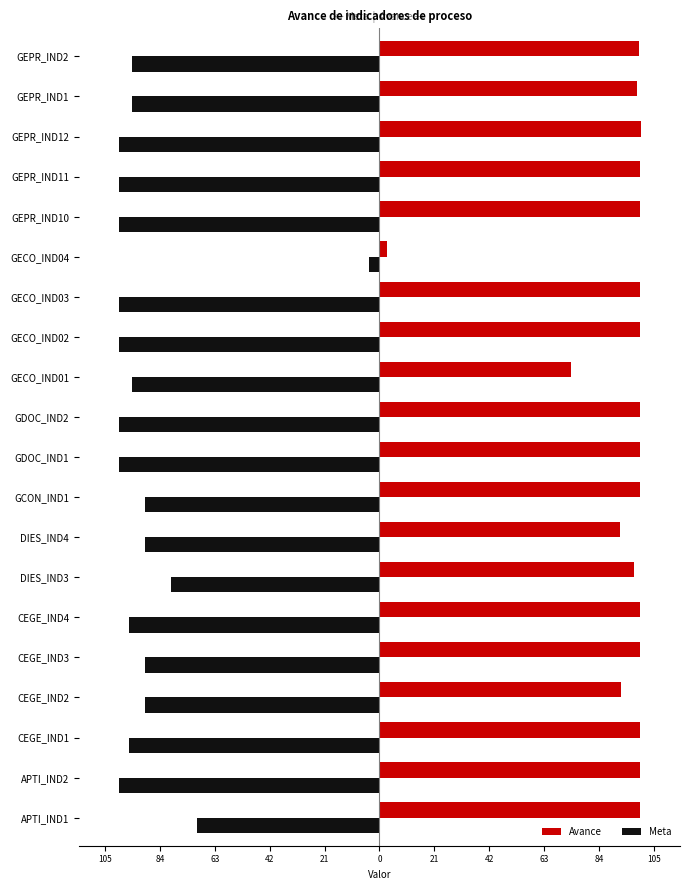

What are all the series names shown in the legend?

Avance, Meta